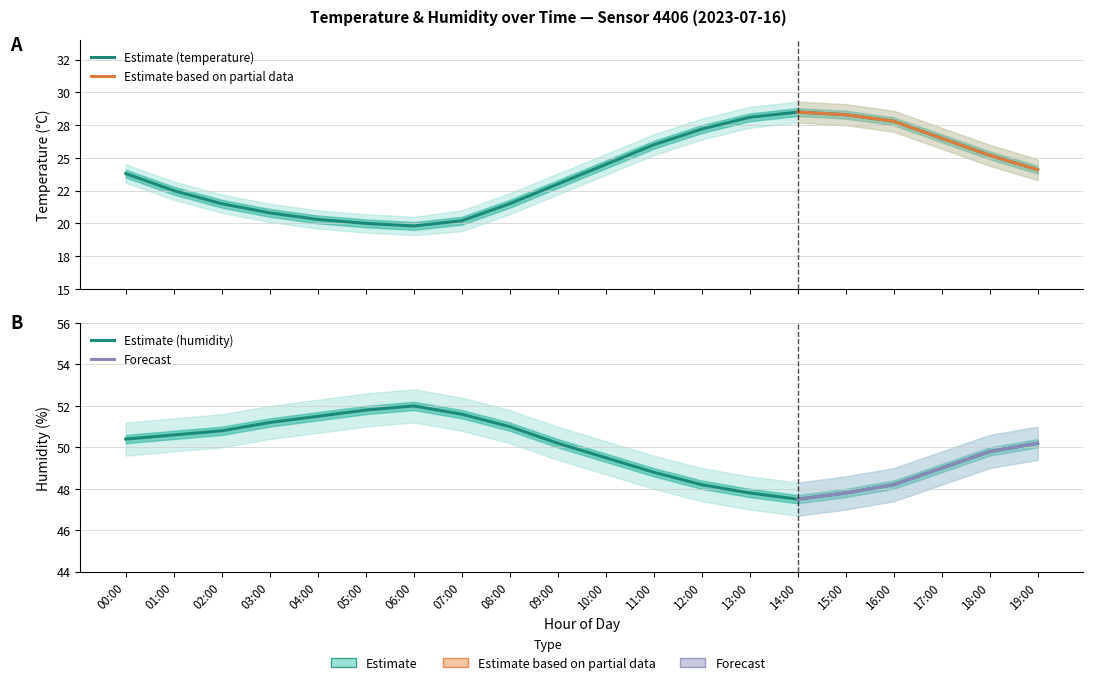

Which series has the largest total across all categories?

humidity